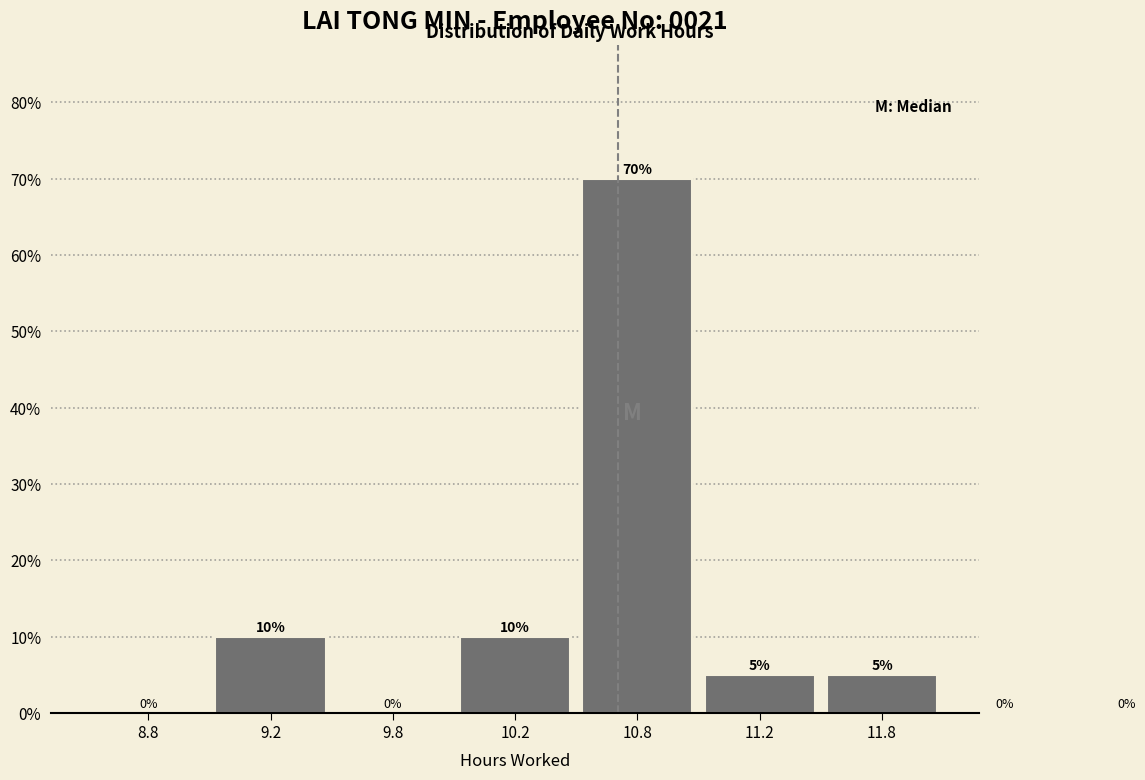

Reading left to right, what are all the values shown in this chart?

8.8=0	9.2=10	9.8=0	10.2=10	10.8=70	11.2=5	11.8=5